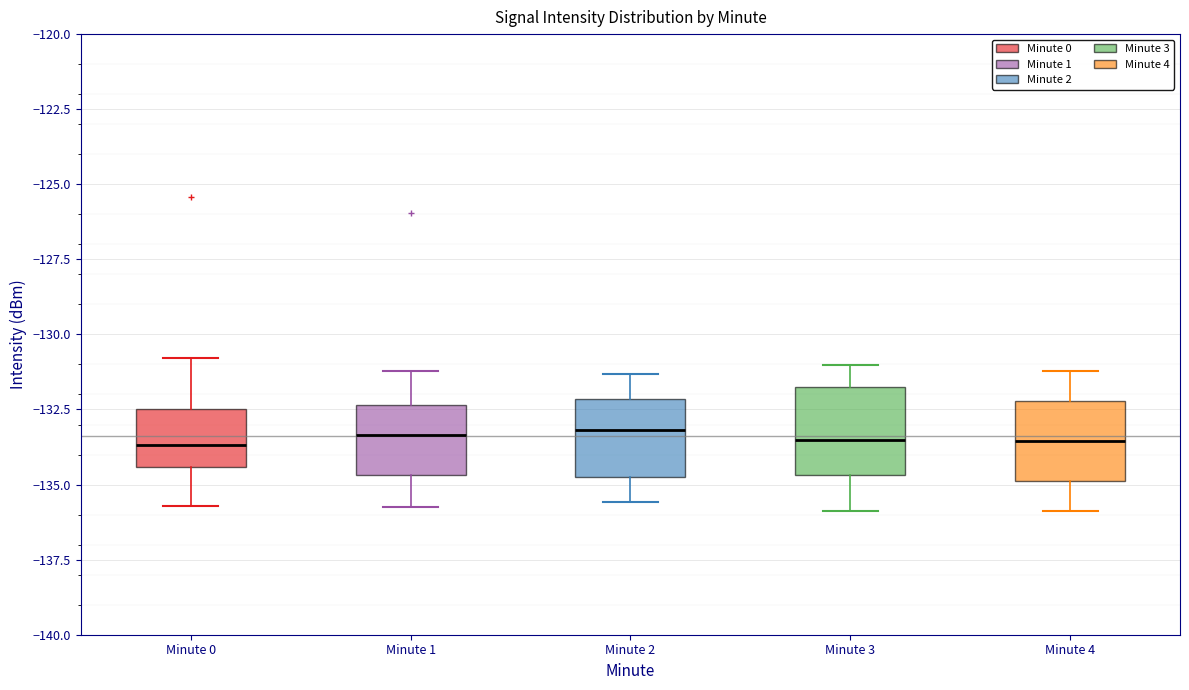

Reading left to right, read every box against the y-axis: the position of its median line, the range the box covers, and the ends of its whiskers. The values are not printed on the chart, so give them approximately, as read against the axis.

Minute 0: median -133.5, box -134.5 to -132.5, whiskers -135.5 to -131.0
Minute 1: median -133.5, box -134.5 to -132.5, whiskers -135.5 to -131.0
Minute 2: median -133.0, box -135.0 to -132.0, whiskers -135.5 to -131.5
Minute 3: median -133.5, box -134.5 to -131.5, whiskers -136.0 to -131.0
Minute 4: median -133.5, box -135.0 to -132.0, whiskers -136.0 to -131.0